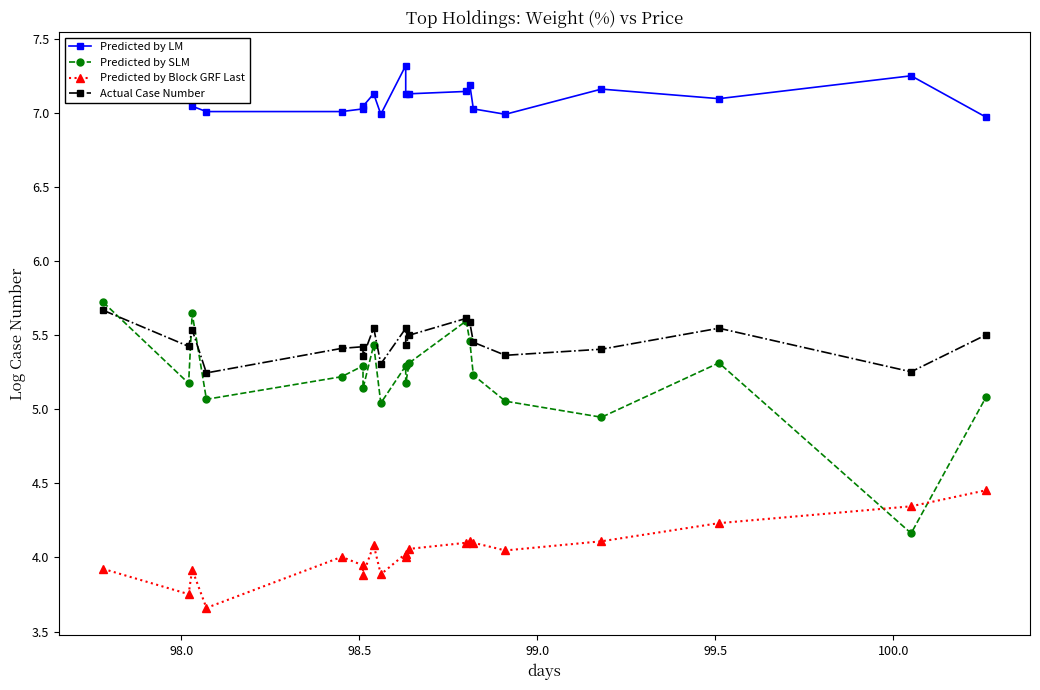

Which series has the widest spread of values?

Predicted by SLM